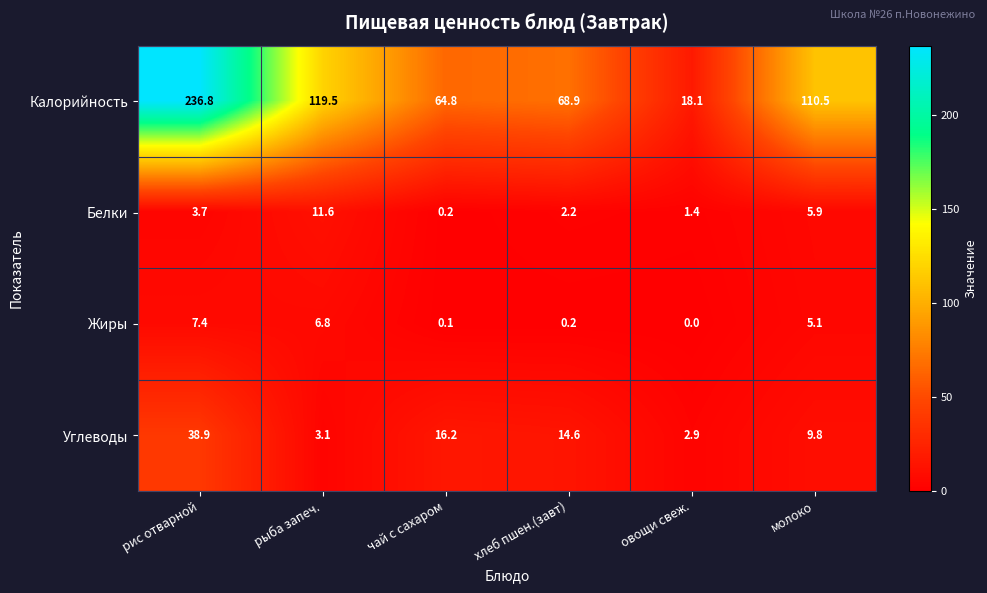

Where does the Жиры series first go above 5?

рис отварной